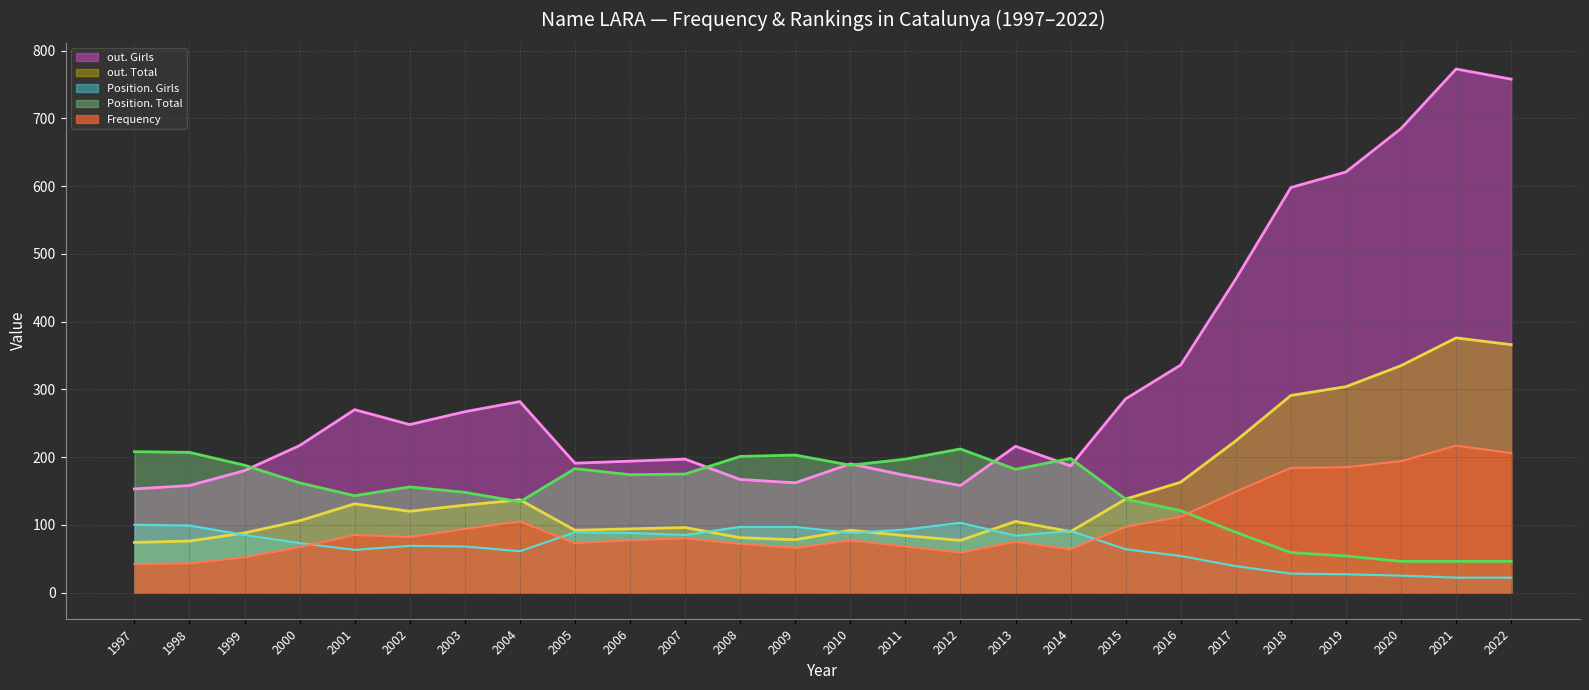

How many data points does each series have?

26